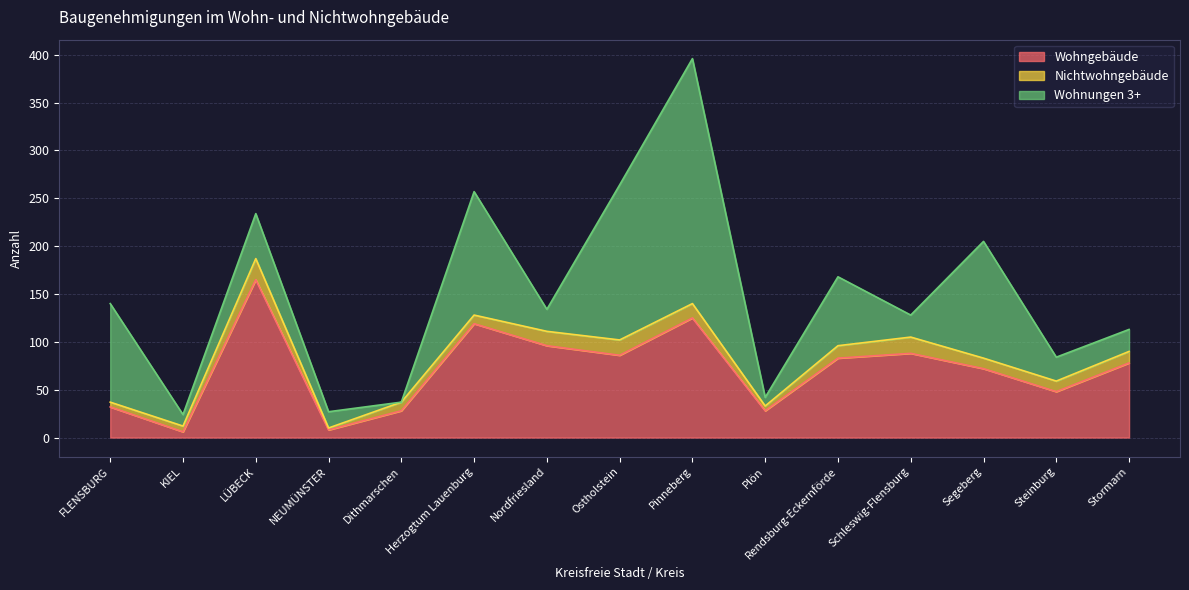

Which series has the largest total across all categories?

Wohngebäude